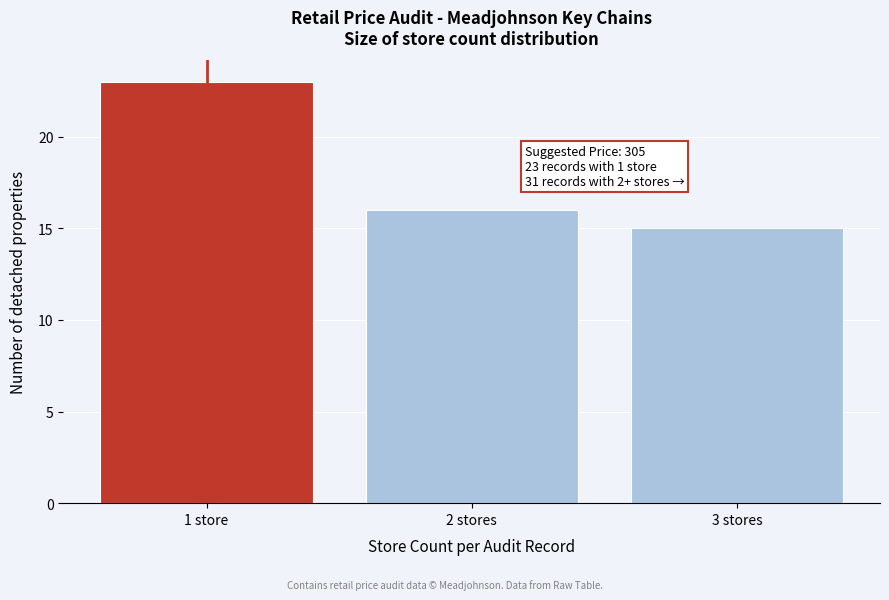

Reading left to right, transcribe all the data shown in this chart.

23	16	15